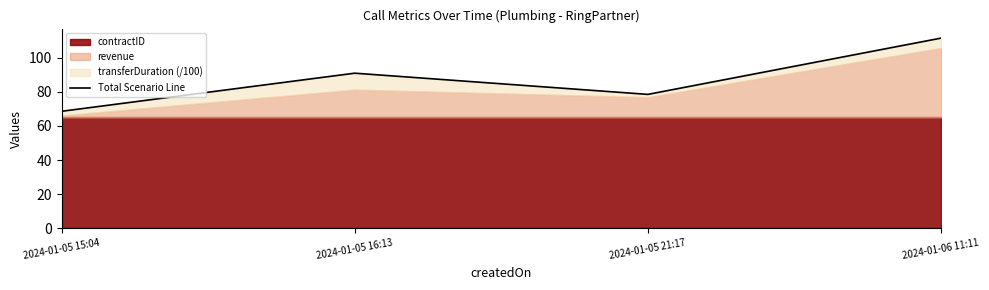

The chart shows a value of 90.9 at 2024-01-05 16:13. True or false?

True